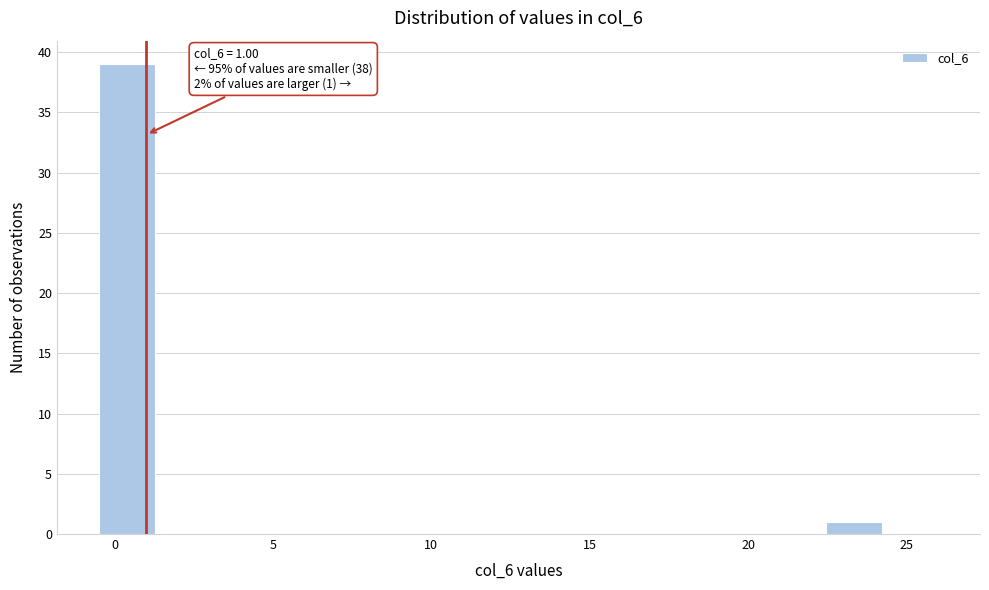

Around what value on the x-axis is the tallest bar? Give the approximate position of its centre, as read against the axis.

0.5